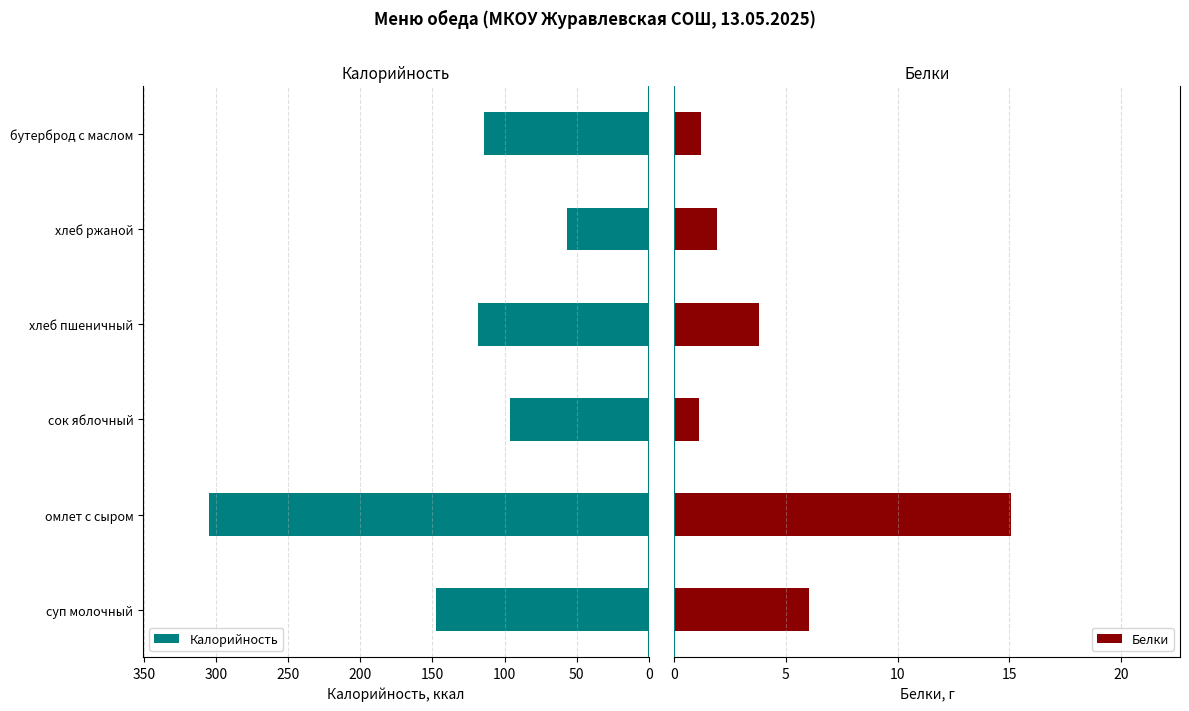

Rank the series by their maximum value, from lowest to highest.

Белки, Калорийность